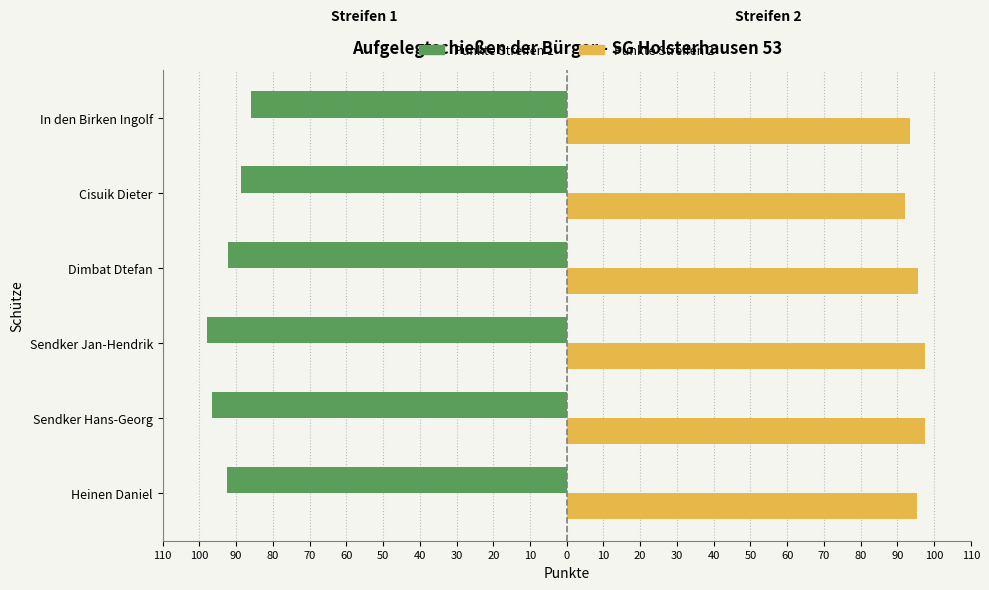

What are all the series names shown in the legend?

Punkte Streifen 1, Punkte Streifen 2